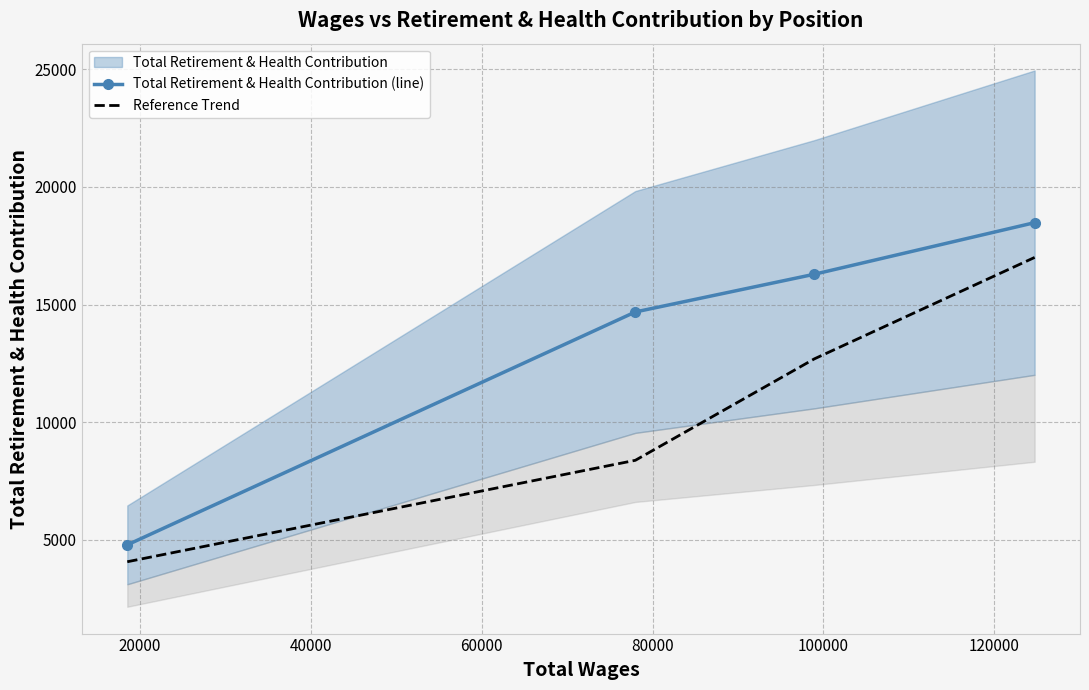

True or false: Total Retirement & Health Contribution (line) and Reference Trend intersect in this chart.

False